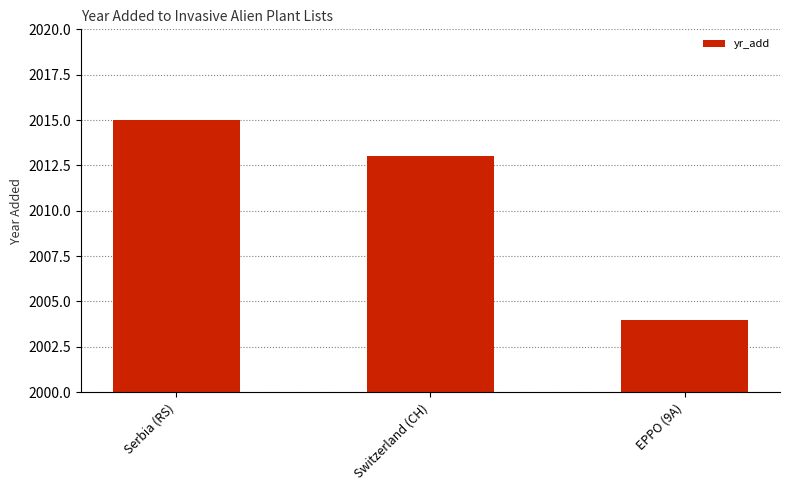

Where does the data first go above 2013?

Serbia (RS)